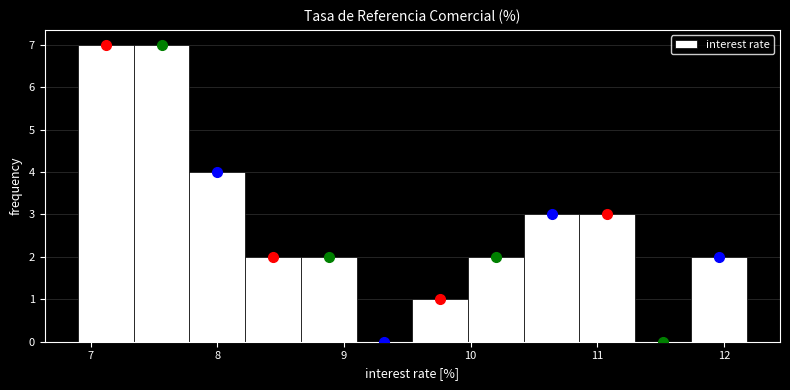

Reading left to right, list every bar in this chart as the range it spans on the x-axis followed by its height. Neither the bar edges nor the heights are printed on the chart, so give them approximately, as read against the axes.

6.90 to 7.34: 7
7.34 to 7.78: 7
7.78 to 8.22: 4
8.22 to 8.66: 2
8.66 to 9.10: 2
9.10 to 9.54: 0
9.54 to 9.98: 1
9.98 to 10.42: 2
10.42 to 10.86: 3
10.86 to 11.30: 3
11.30 to 11.74: 0
11.74 to 12.18: 2